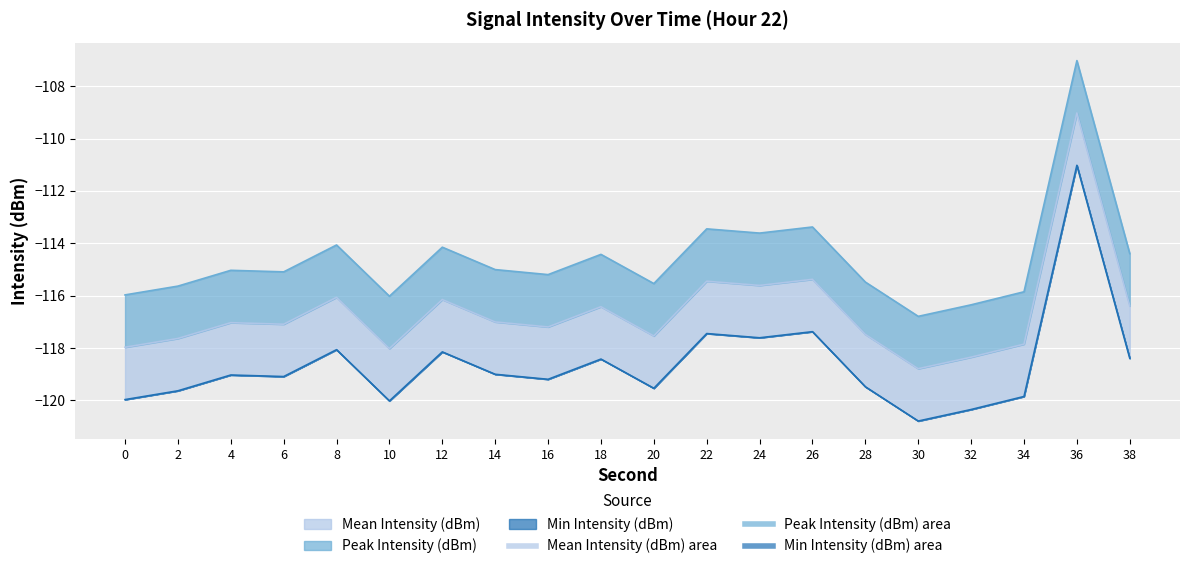

What is the smallest value displayed?

-120.8